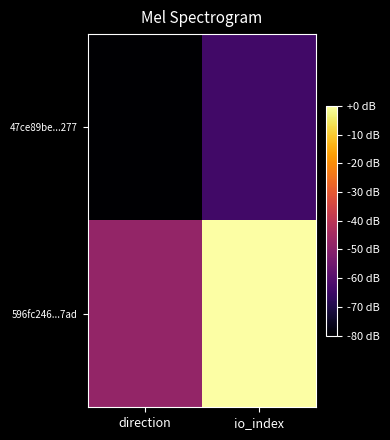

List the series in order of their peak value, lowest first.

47ce89be...277, 596fc246...7ad